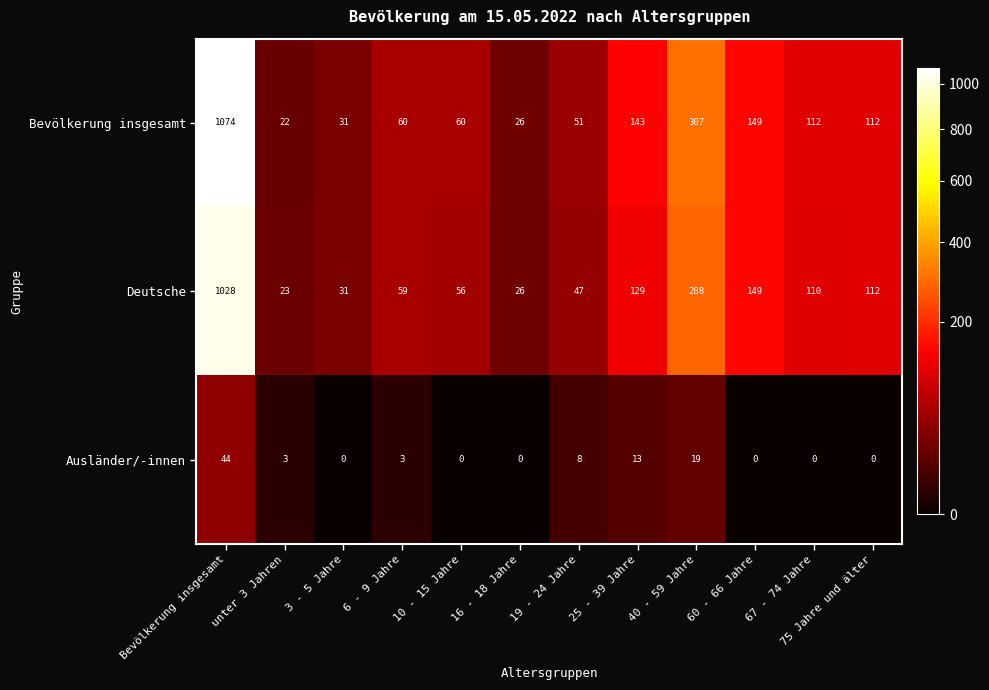

At which label does Deutsche first exceed 110?

Bevölkerung insgesamt